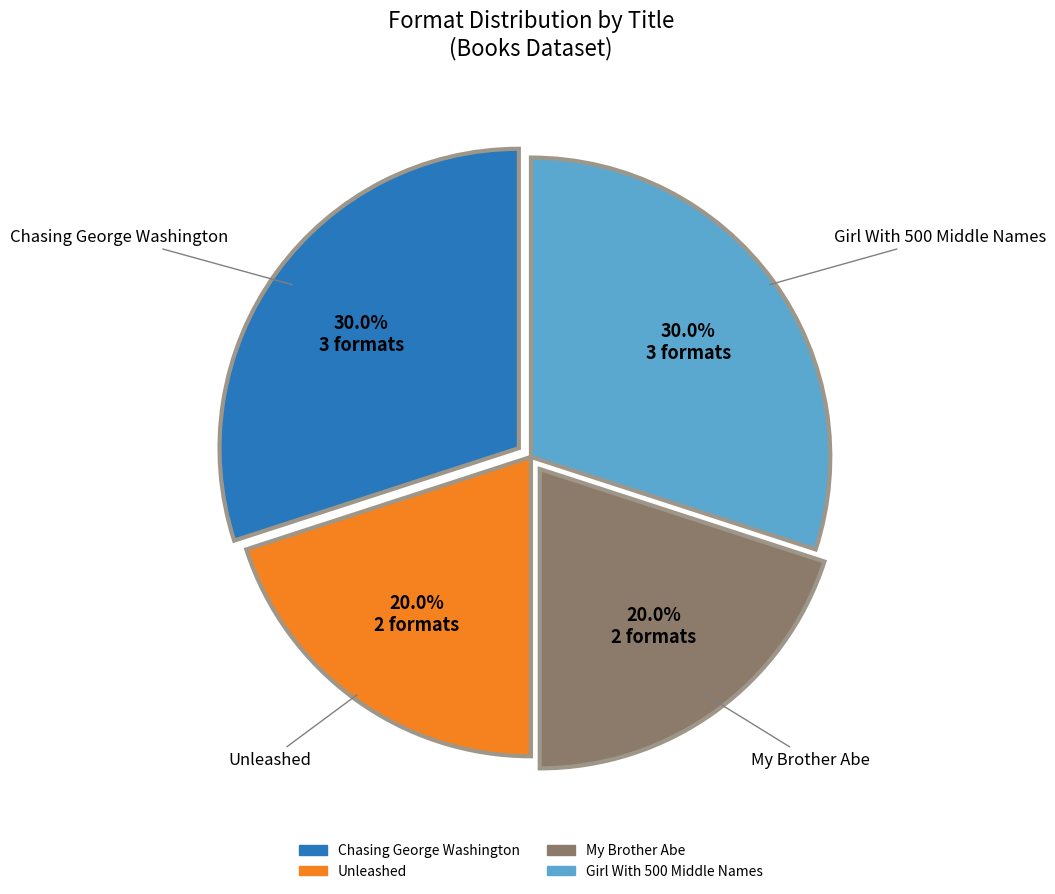

To the nearest percent, what is the average slice percentage?

25%